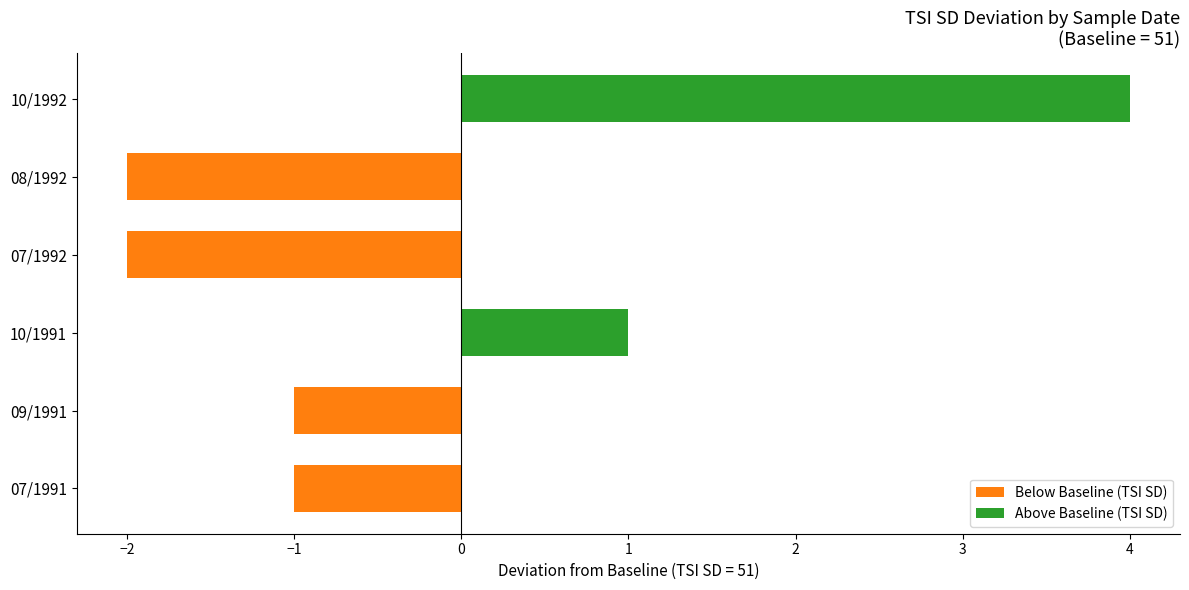

List the labels in order of value, smallest first.

07/1992, 08/1992, 07/1991, 09/1991, 10/1991, 10/1992